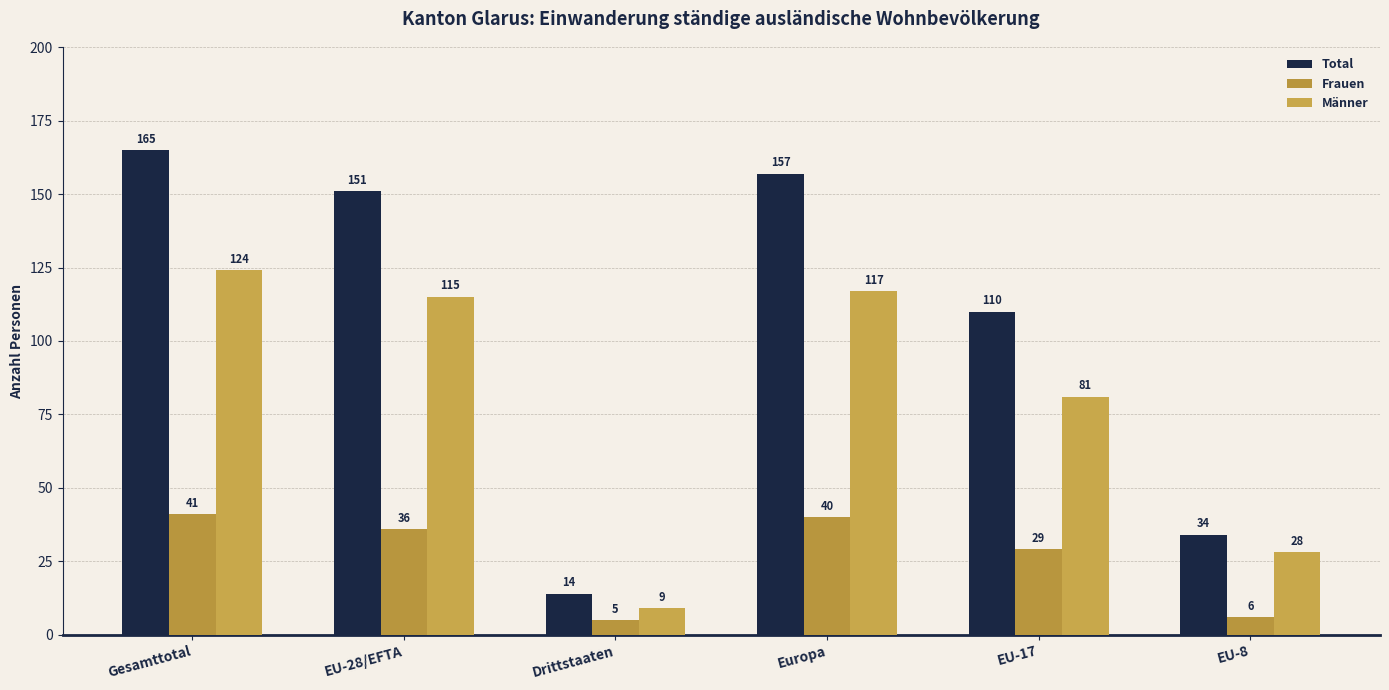

How many values in the Total series are below 151?

3